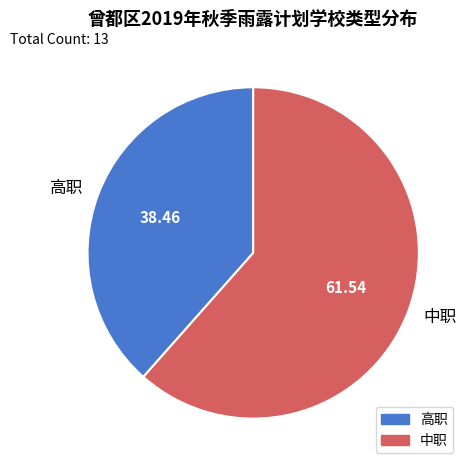

The 中职 slice represents 62% of the pie. True or false?

True